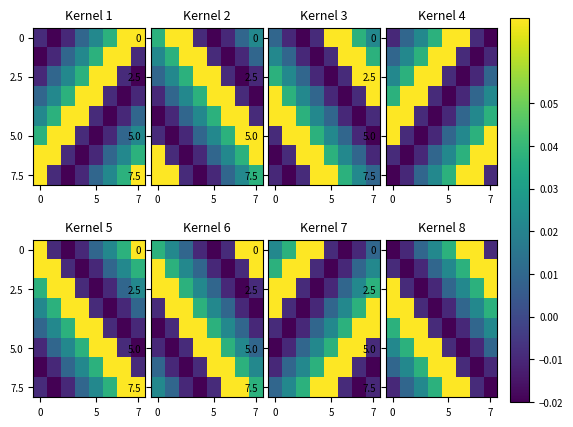

At which category does the chart reach its peak across all series?

6